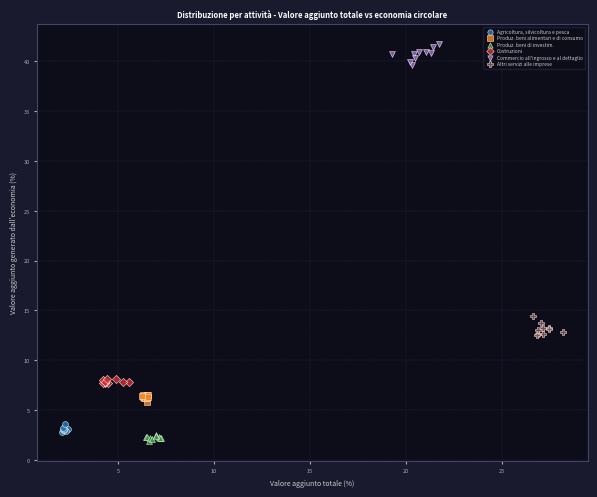

Which series reaches the maximum Y coordinate?

Commercio all'ingrosso e al dettaglio